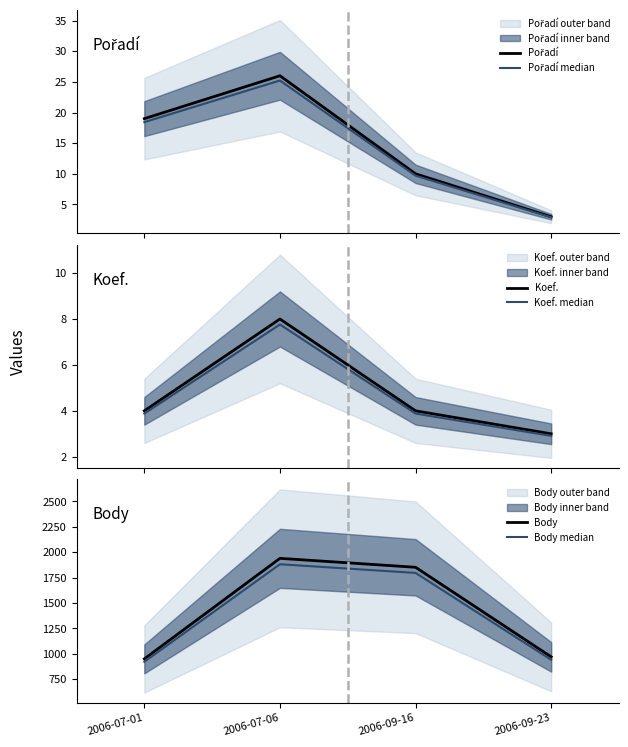

What is the value of the Koef. point at the 1st from the left?

4.0